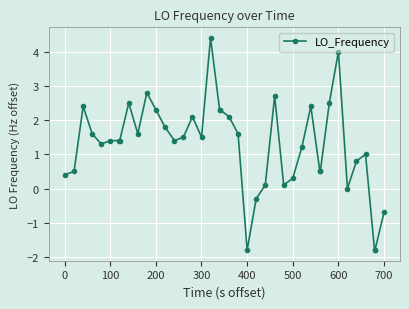

What is the difference between the maximum and minimum values?

6.2